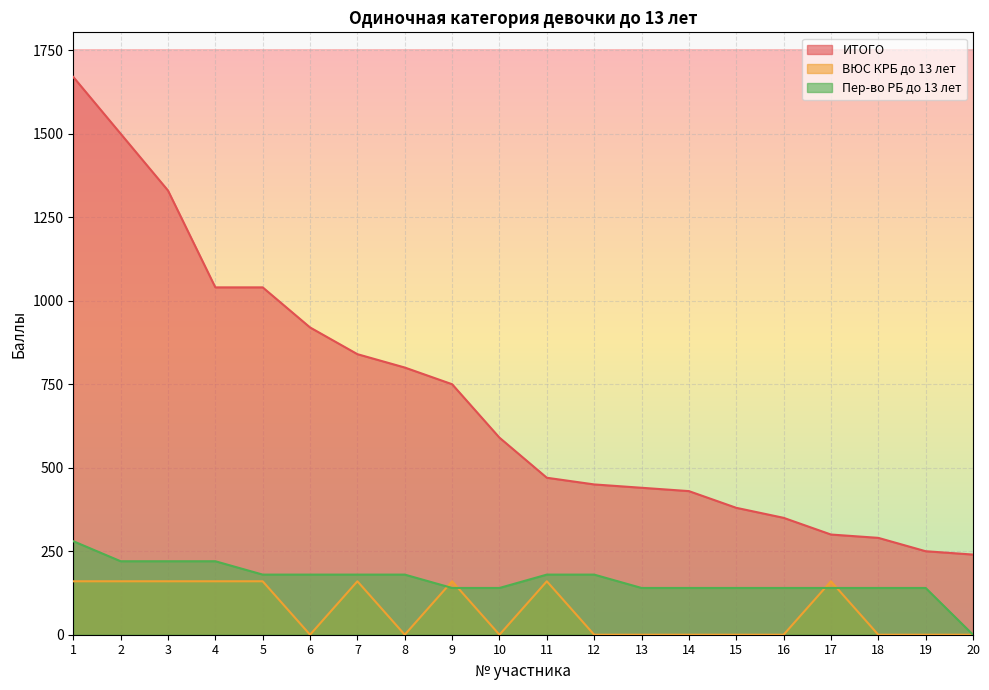

Which series has the largest total across all categories?

ИТОГО